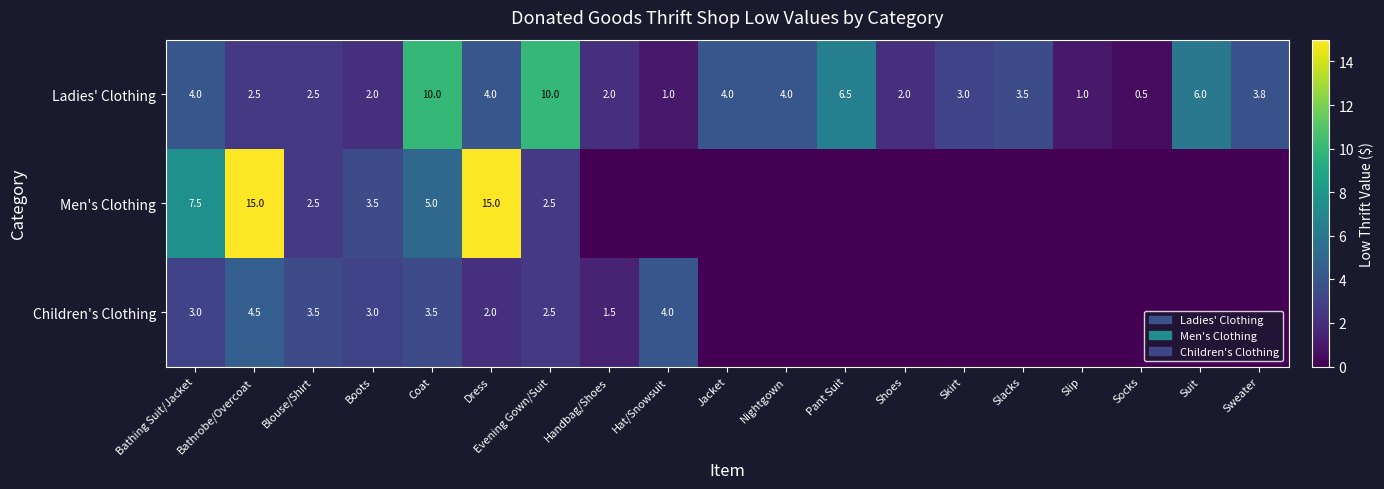

Rank the series at Bathrobe/Overcoat from highest to lowest value.

Men's Clothing, Children's Clothing, Ladies' Clothing